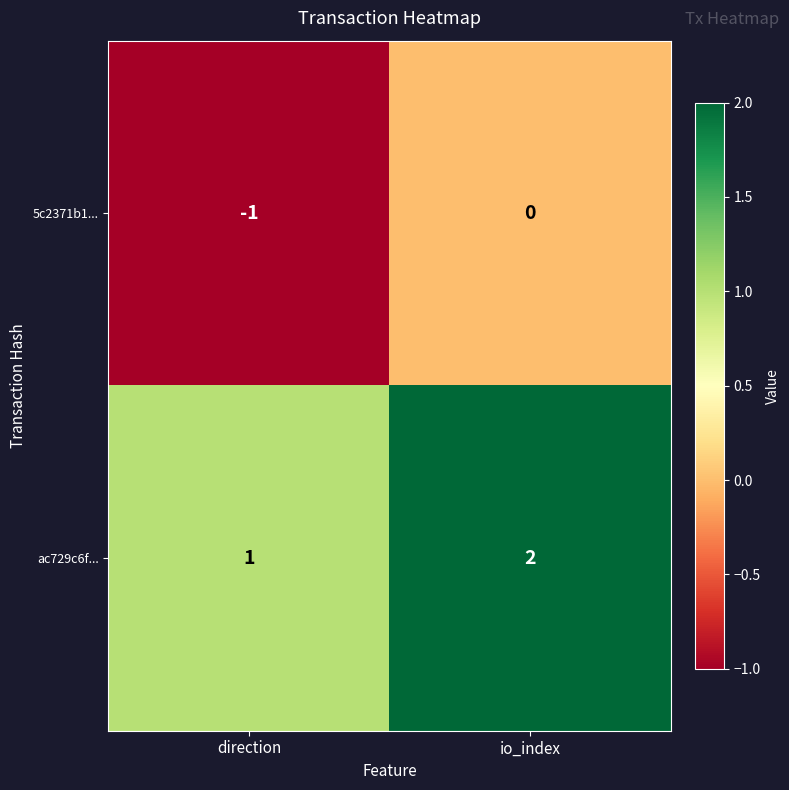

Reading left to right, extract all data points from this chart.

5c2371b1...: -1	0
ac729c6f...: 1	2